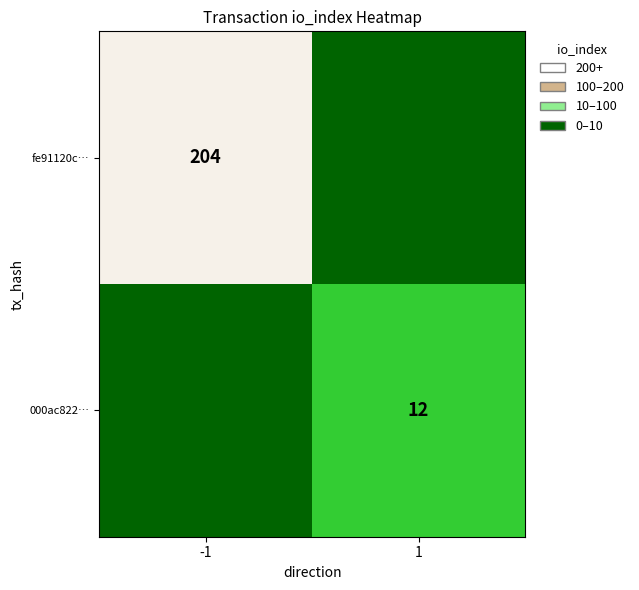

The 000ac822… series shows 12 at 1. True or false?

True